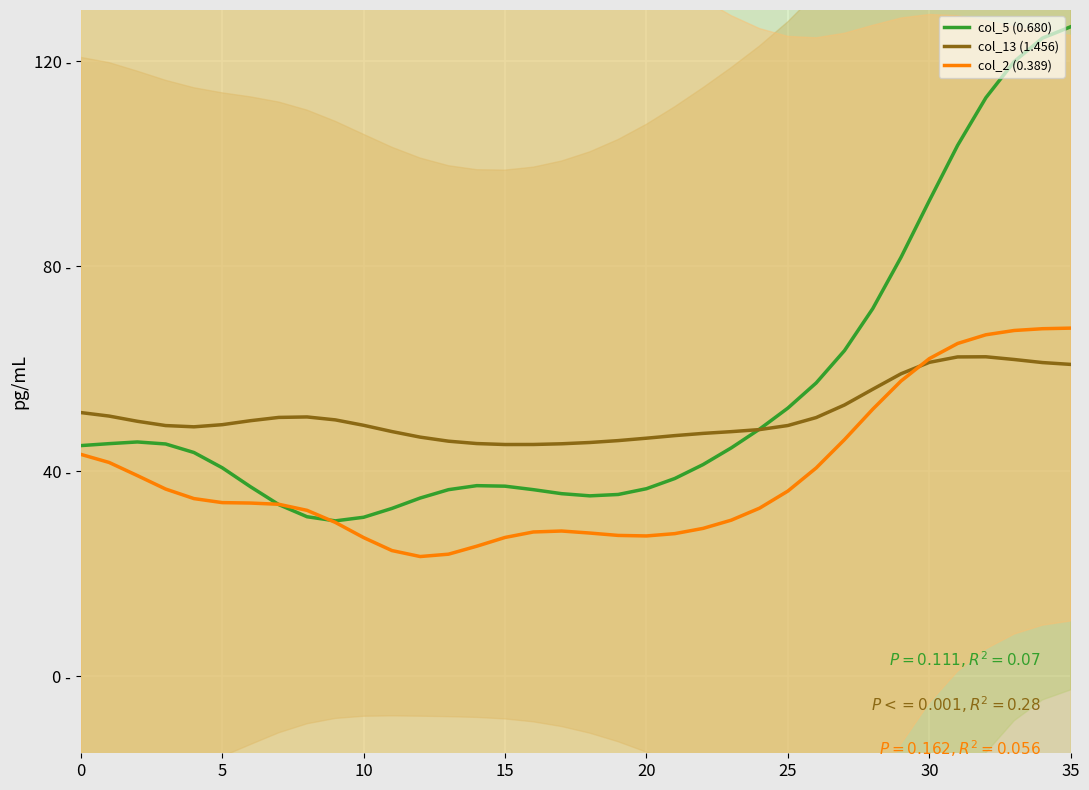

The value of col_5 (0.680) at 33 is 119.9. True or false?

True